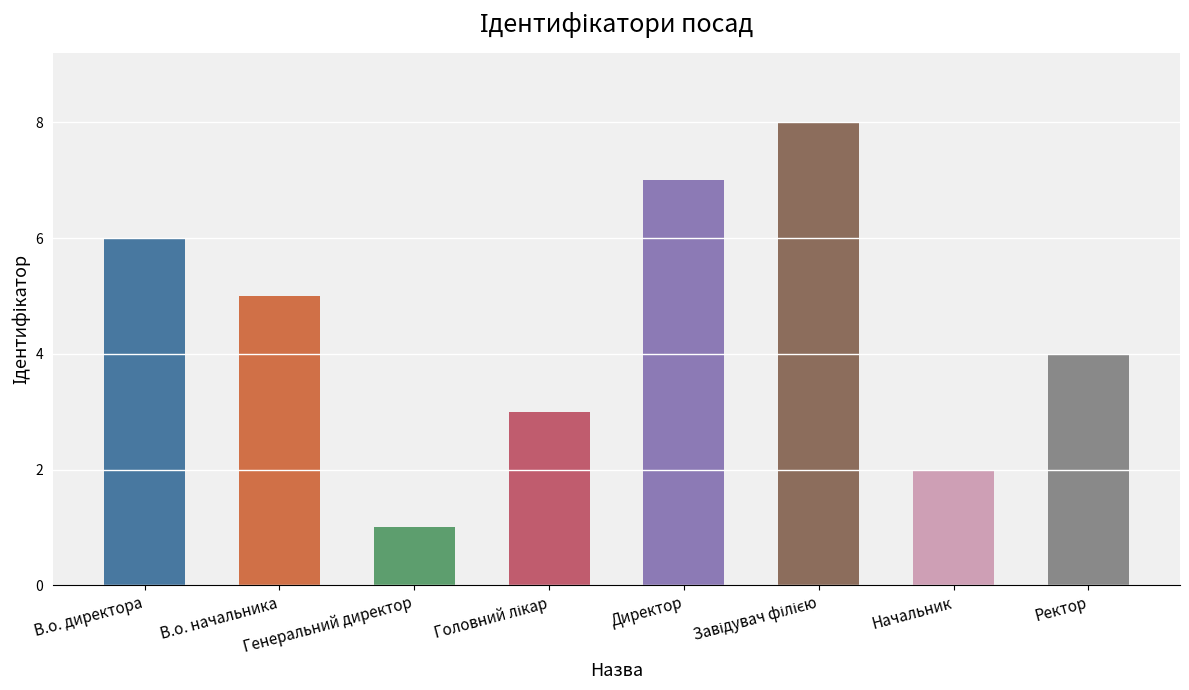

What is the ratio of the value at В.о. начальника to the value at Директор?

0.7